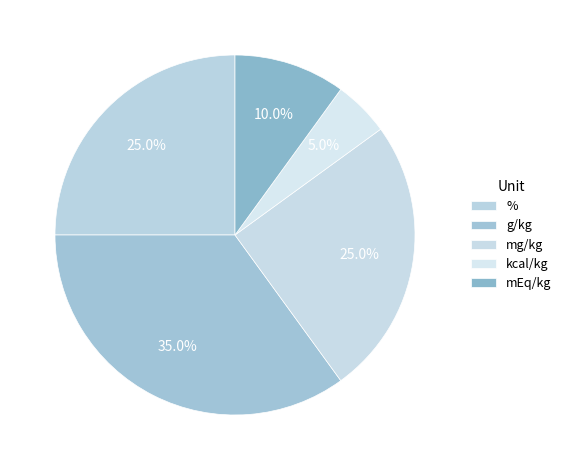

Is g/kg the majority of the pie?

No